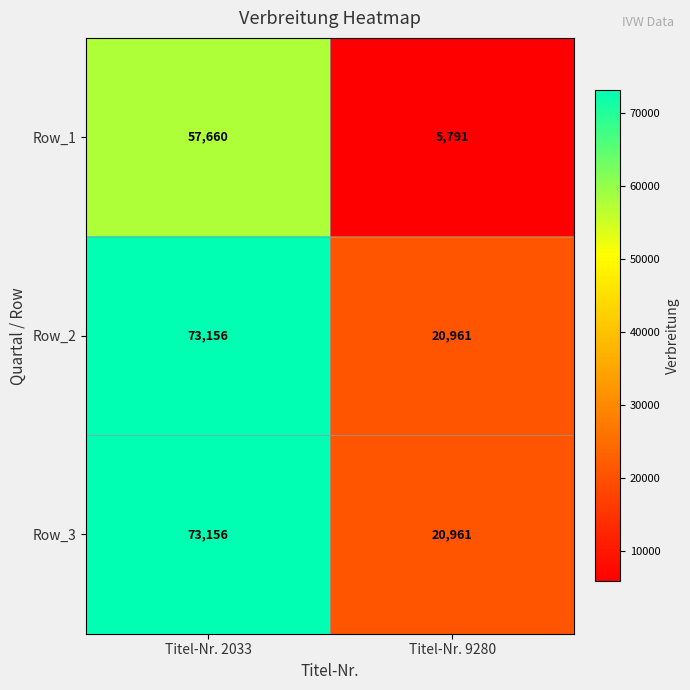

Where is Row_3 nearest to the value 47058?

Titel-Nr. 9280